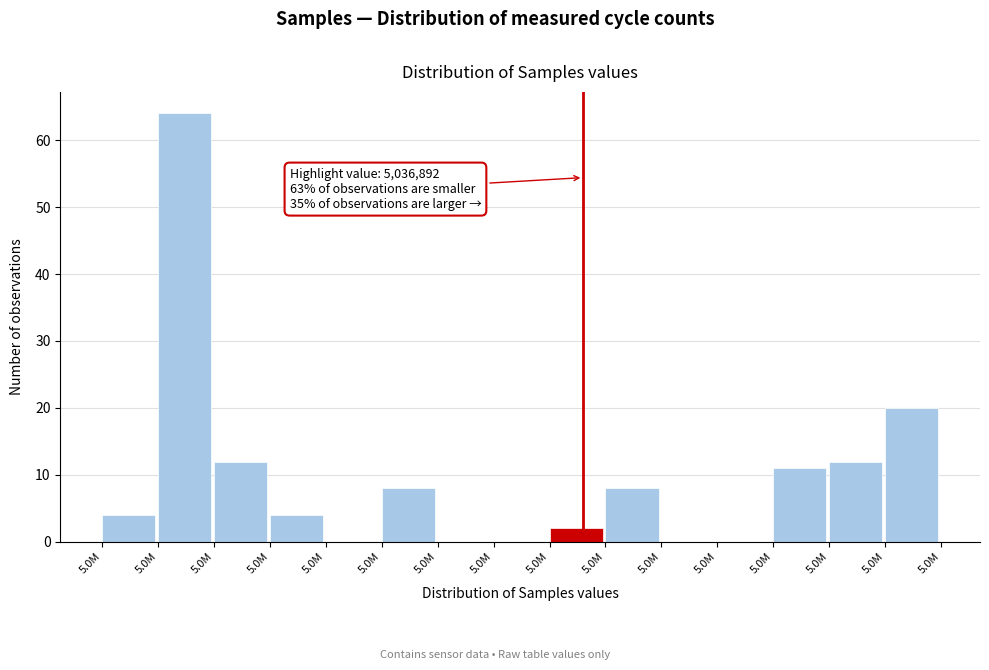

How many distinct data groups are displayed?

1